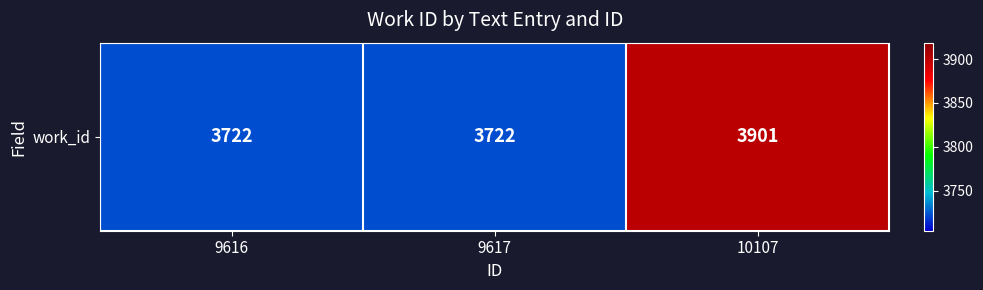

Where is the data nearest to the value 3811?

9616